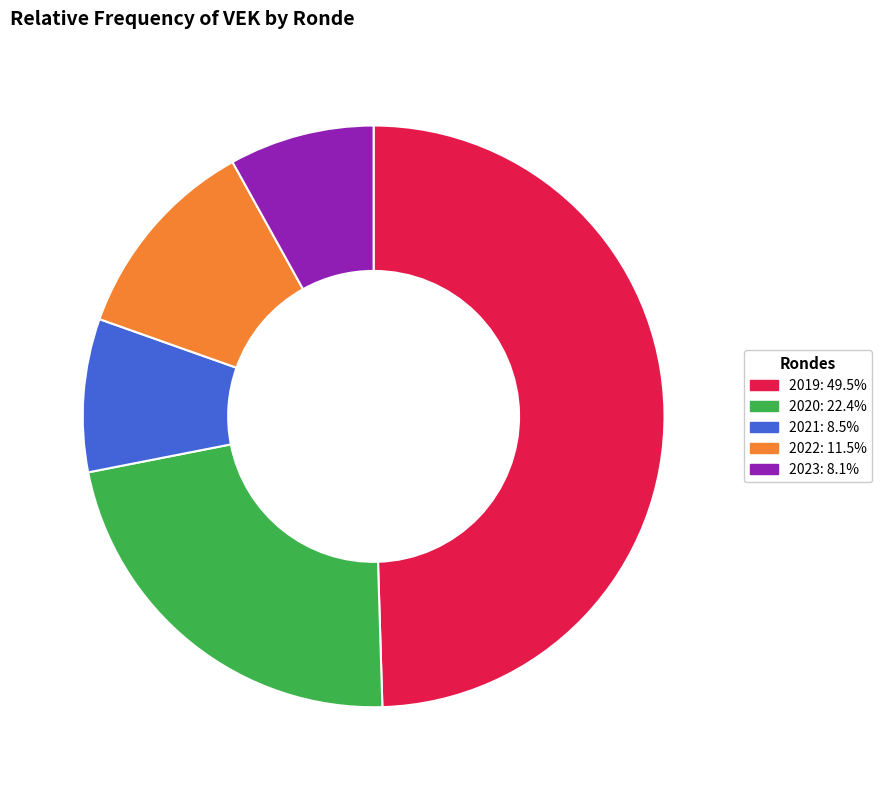

Does any single category account for the majority?

No